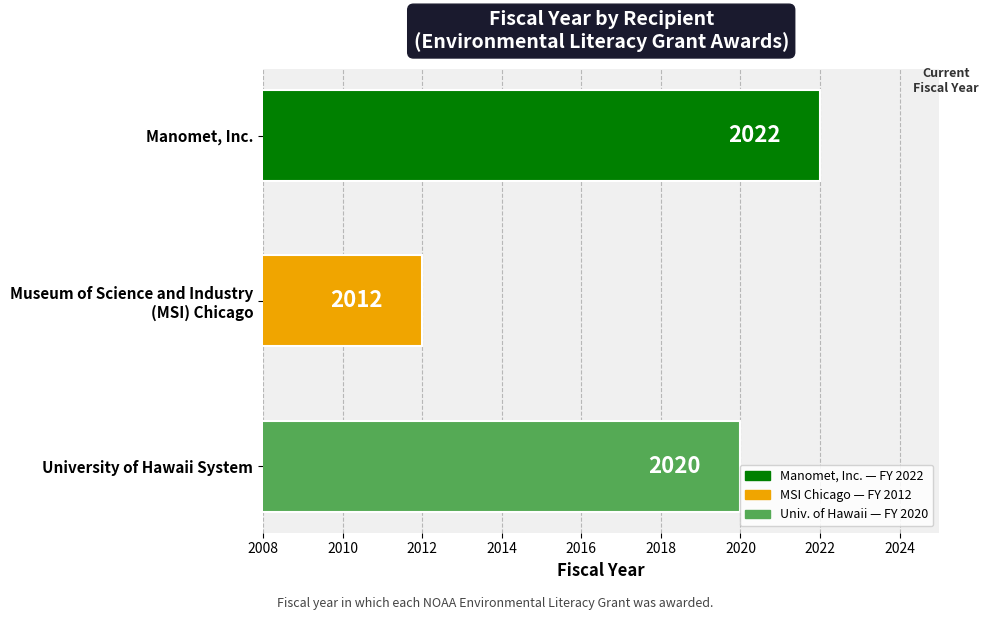

How many data points are less than 2020?

1